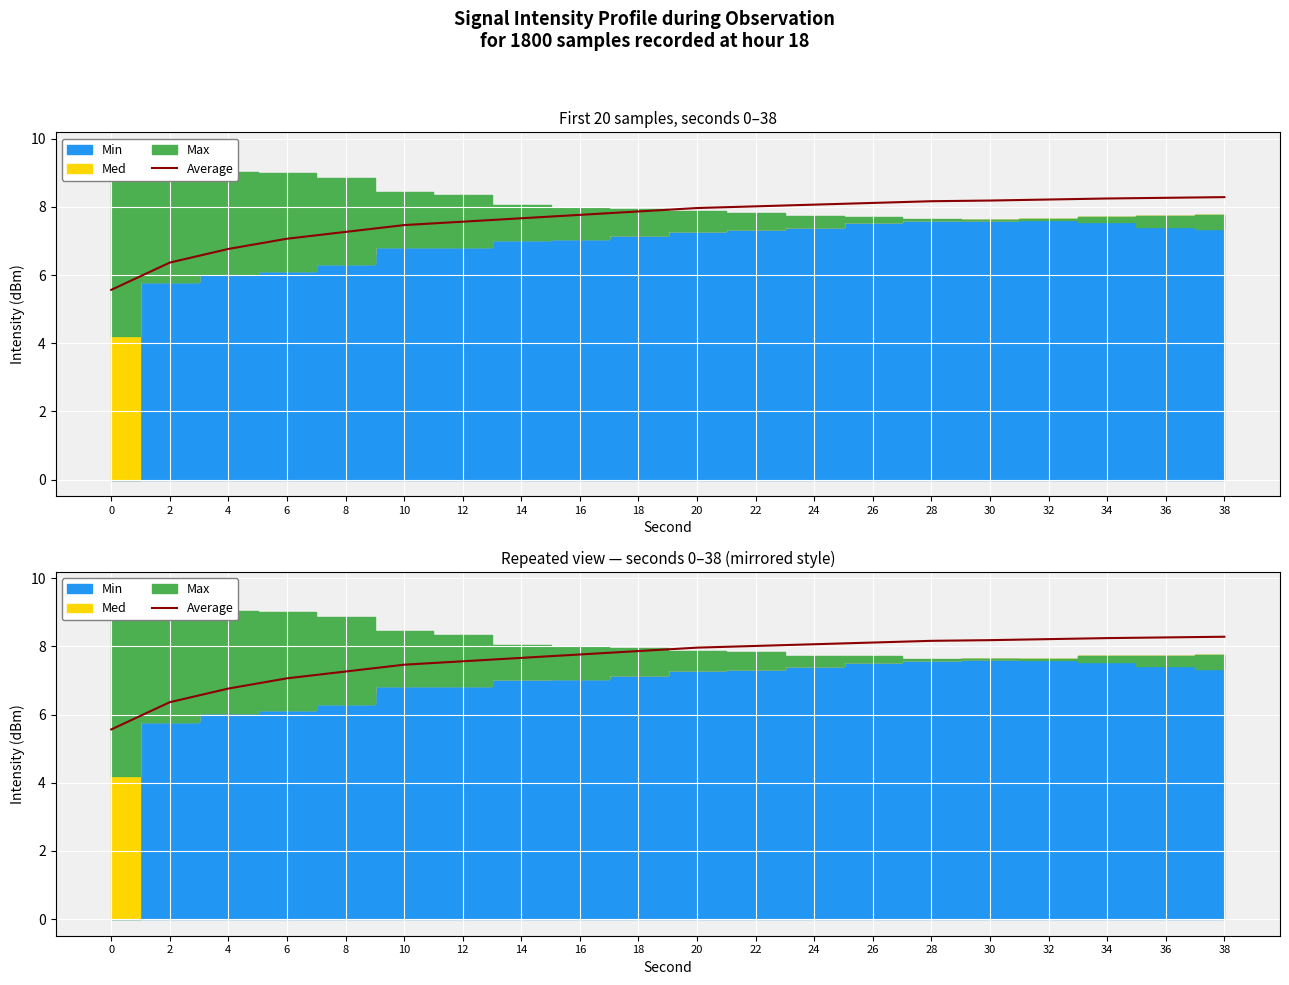

Where is the data nearest to the value 6?

2